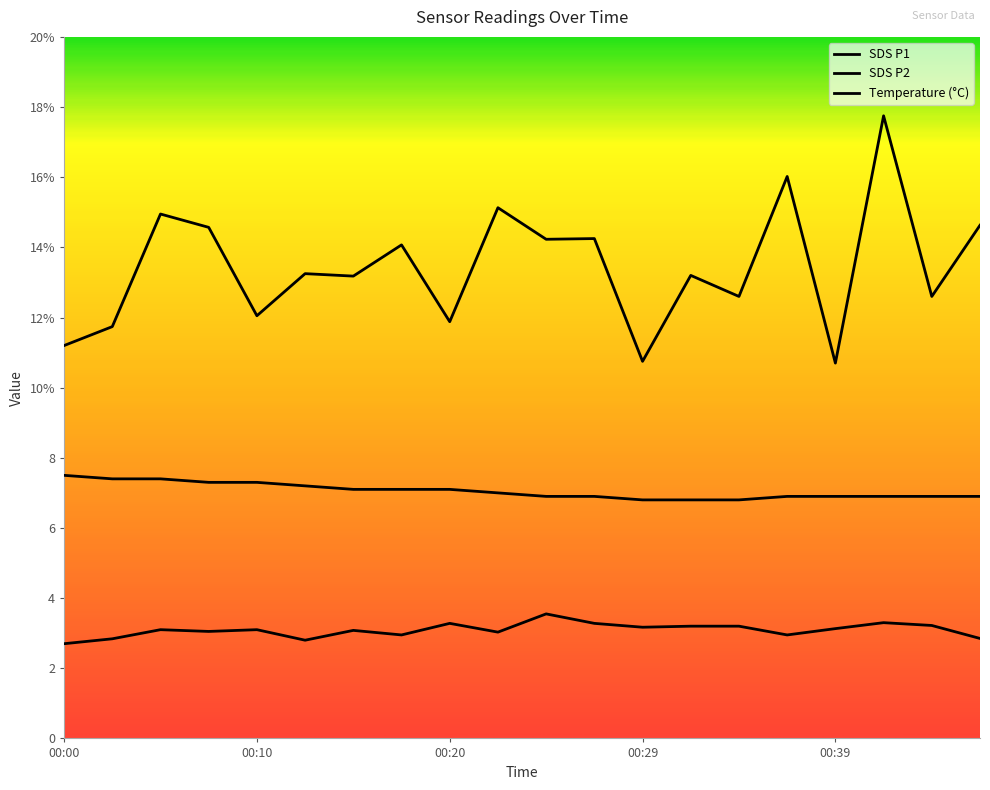

What is the minimum value shown in the chart?

2.7